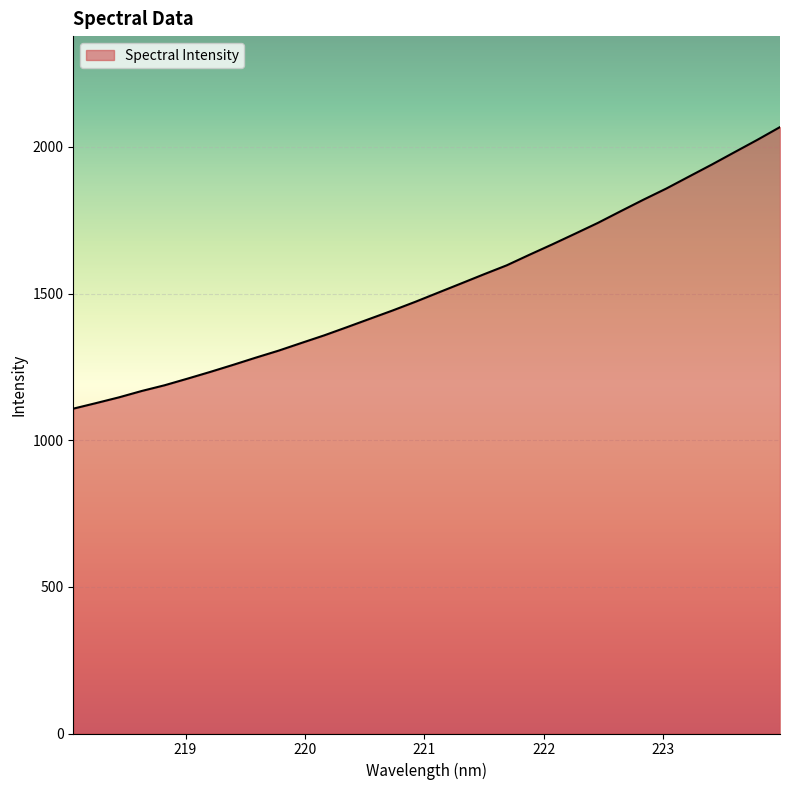

What is the difference between the maximum and minimum values?

960.1